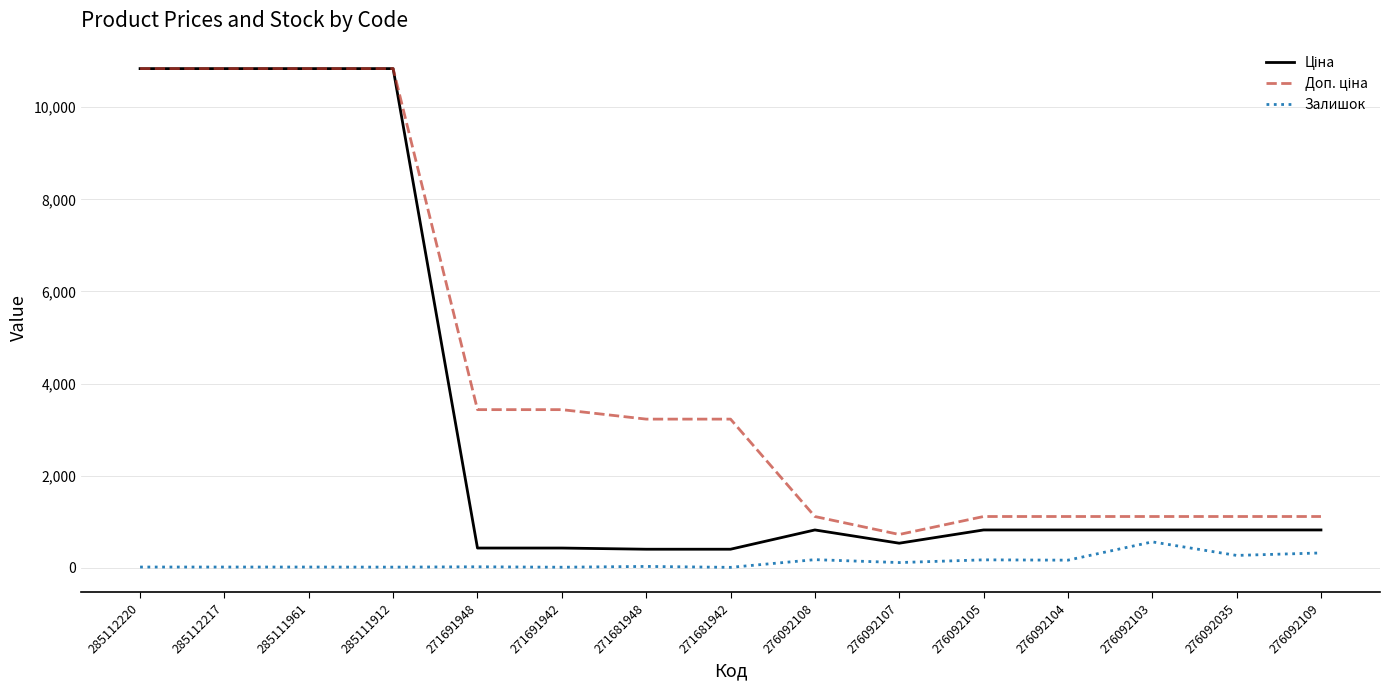

Does the chart display data point markers on the line(s)?

No